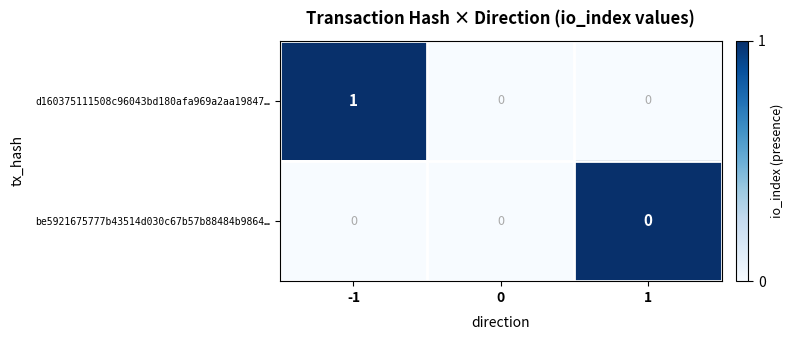

Which series has the largest range (max minus min)?

d160375111508c96043bd180afa969a2aa19847…